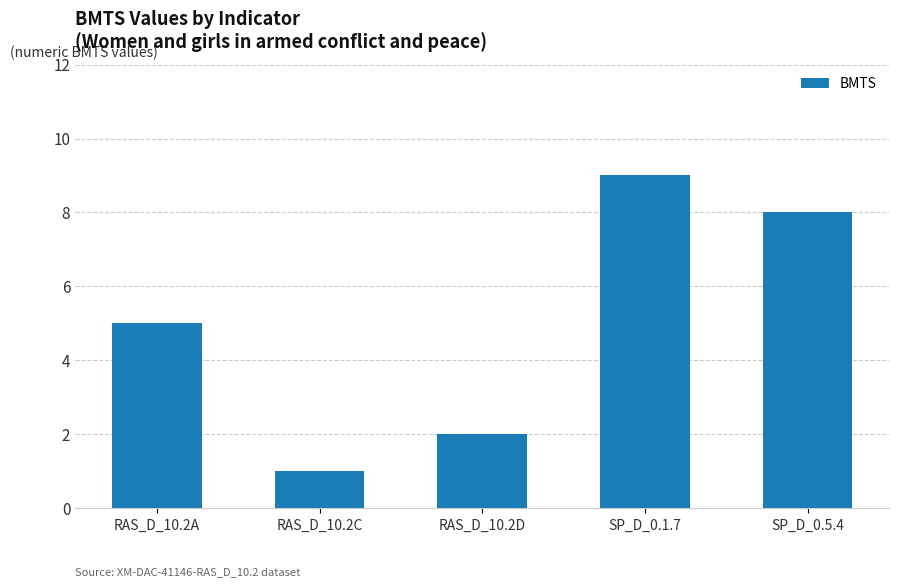

How many bars are there in total?

5